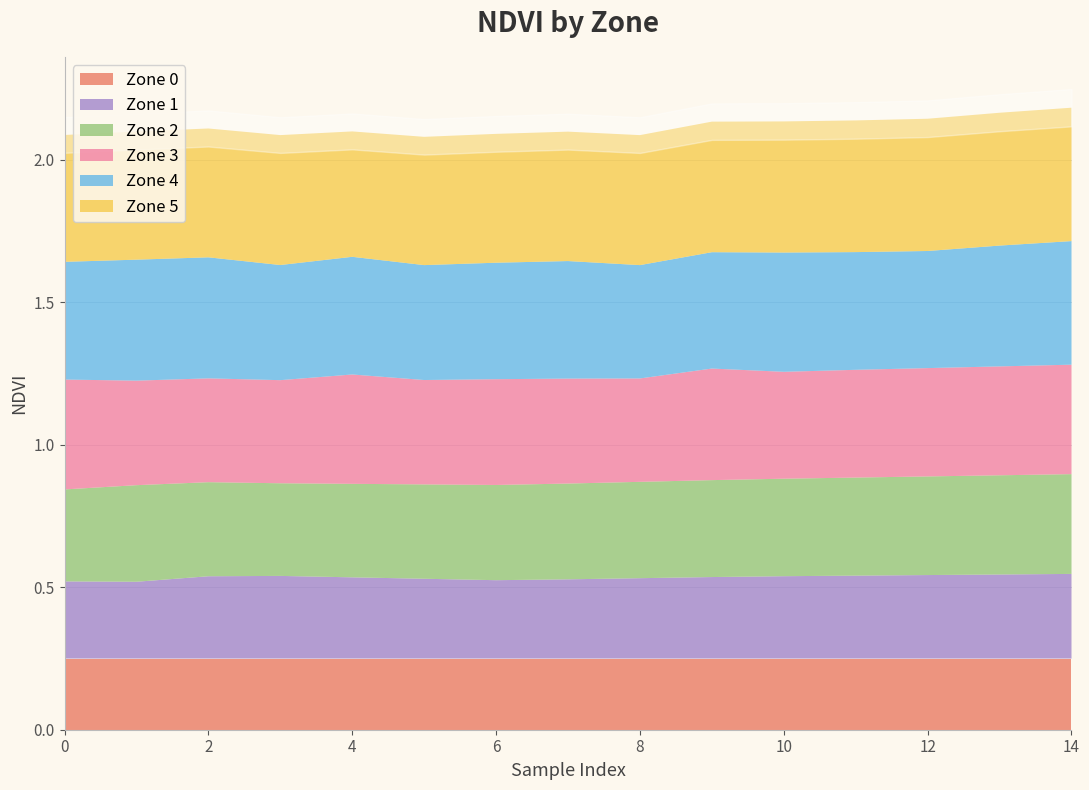

What is the value of the Zone 0 point at the 2nd from the left?

0.2